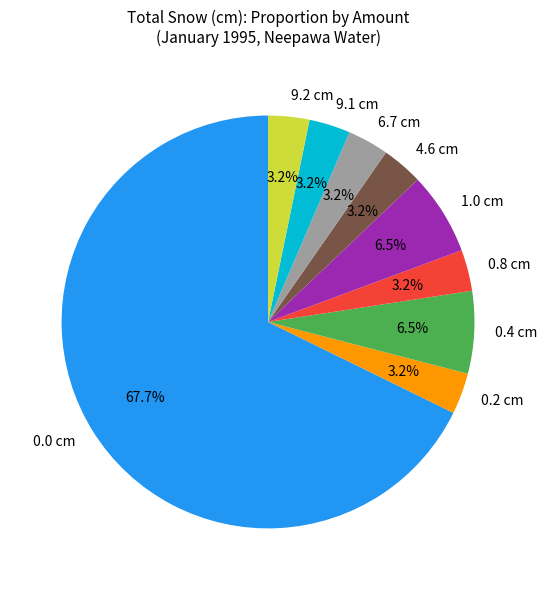

What portion of the pie excludes 9.1 cm?

96.8%